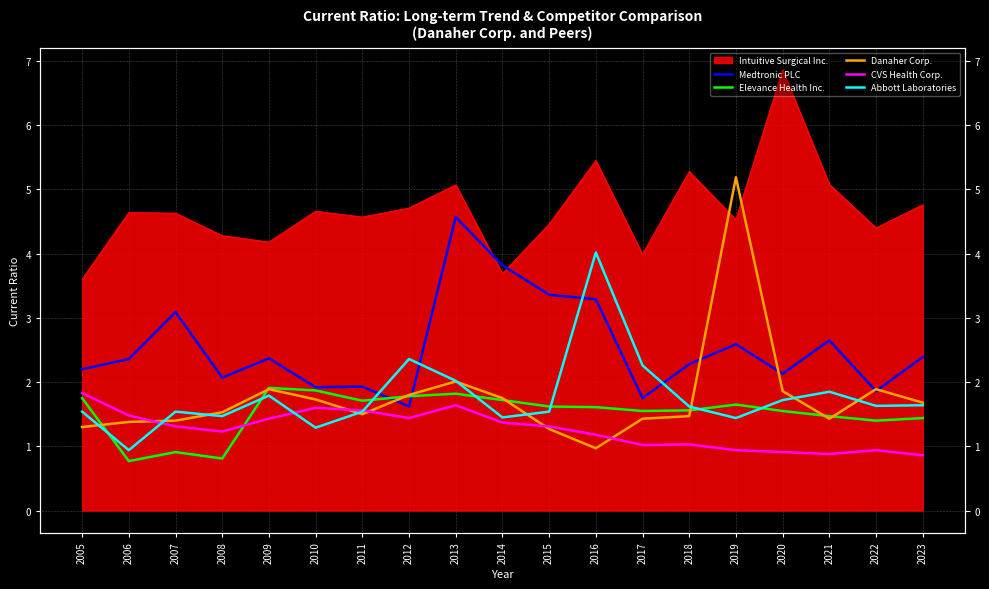

How many intersections are there between Elevance Health Inc. and CVS Health Corp.?

1